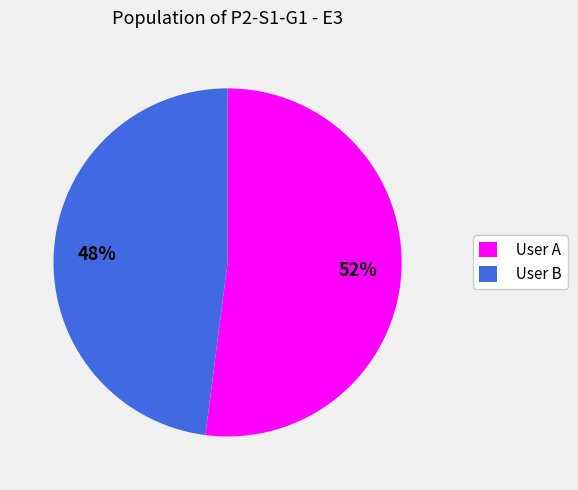

Is it true that User B is 48% of the pie?

True